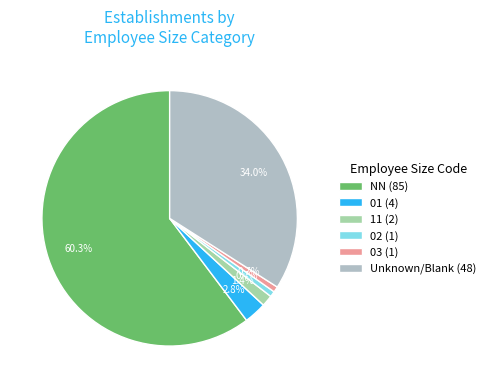

How many slices are in this pie chart?

6